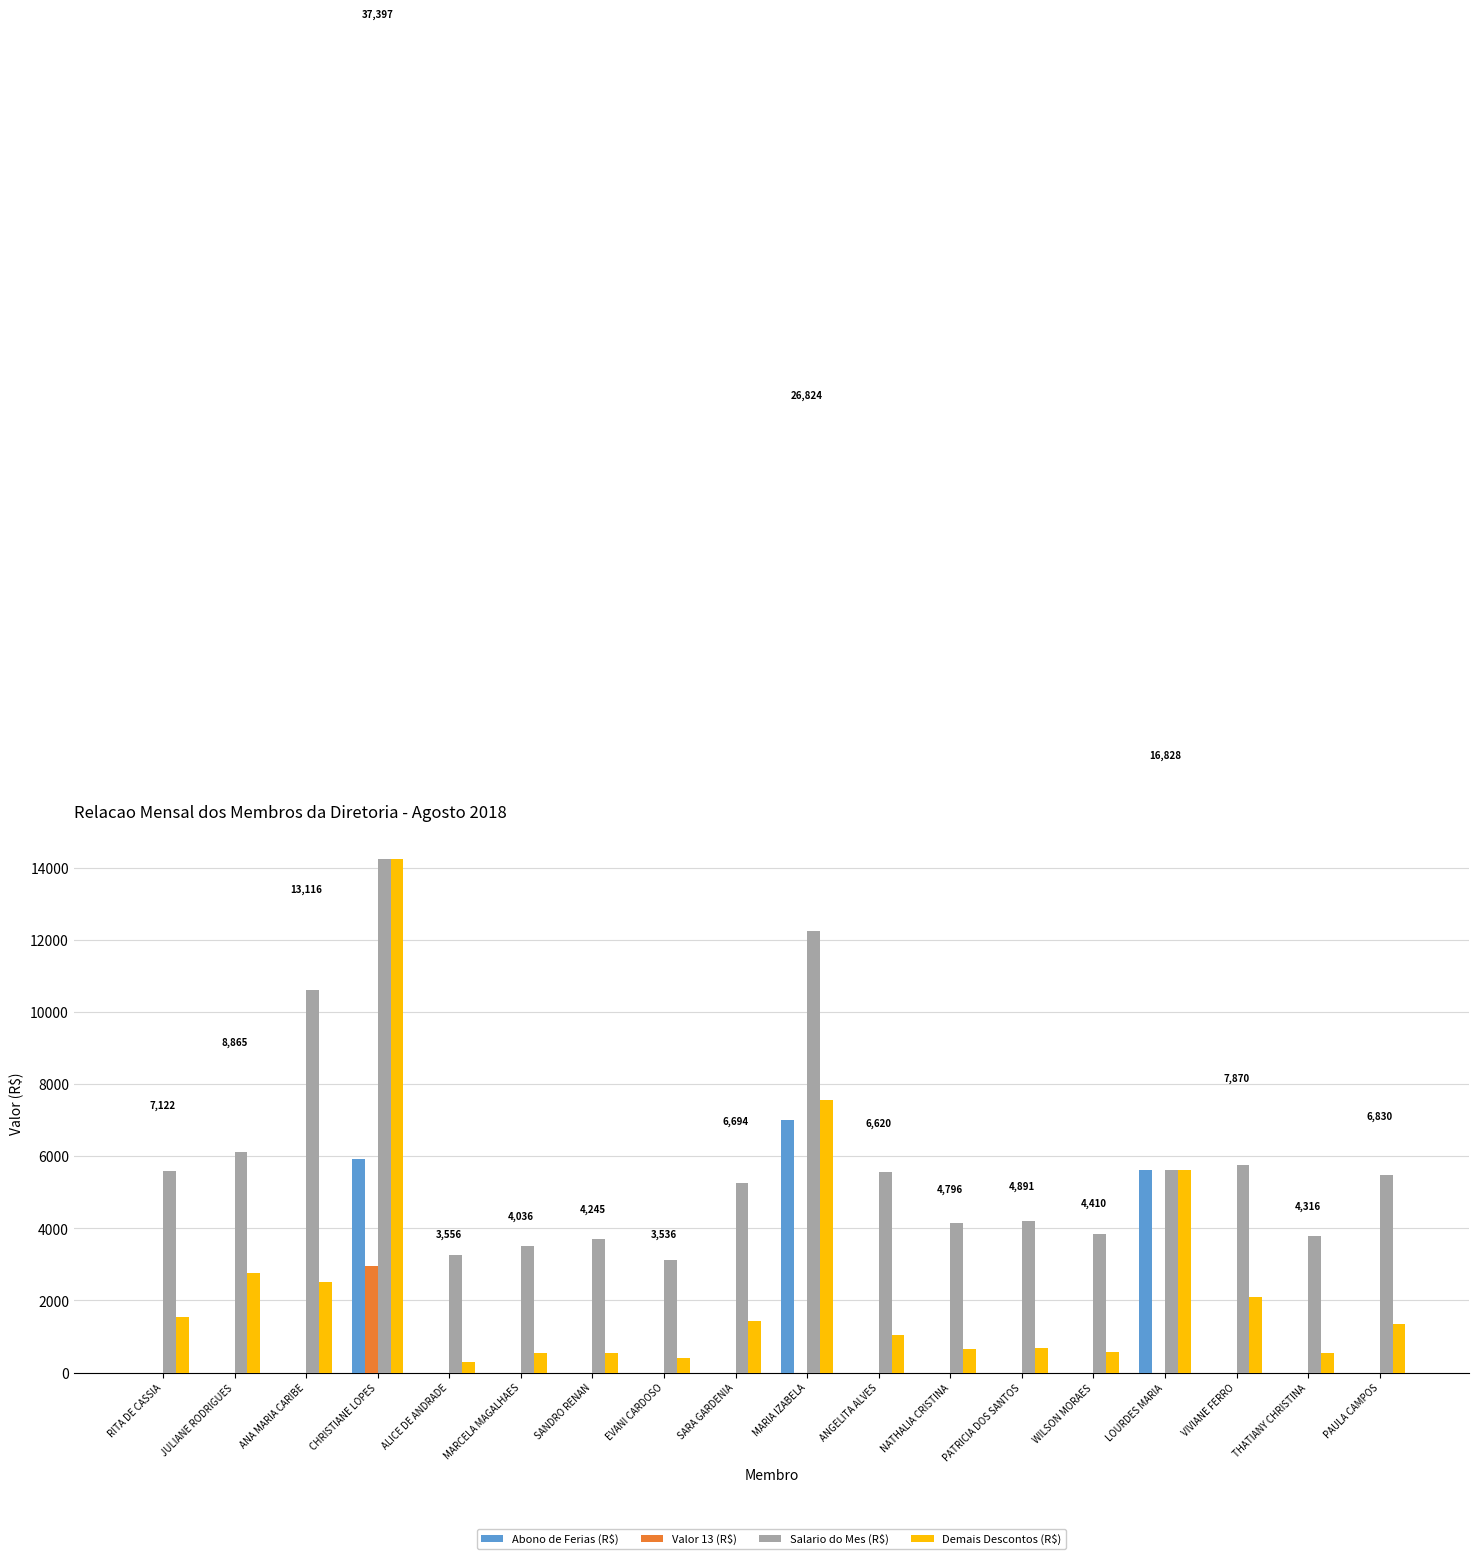

What is the sum of all Salario do Mes (R$) values?

106054.1